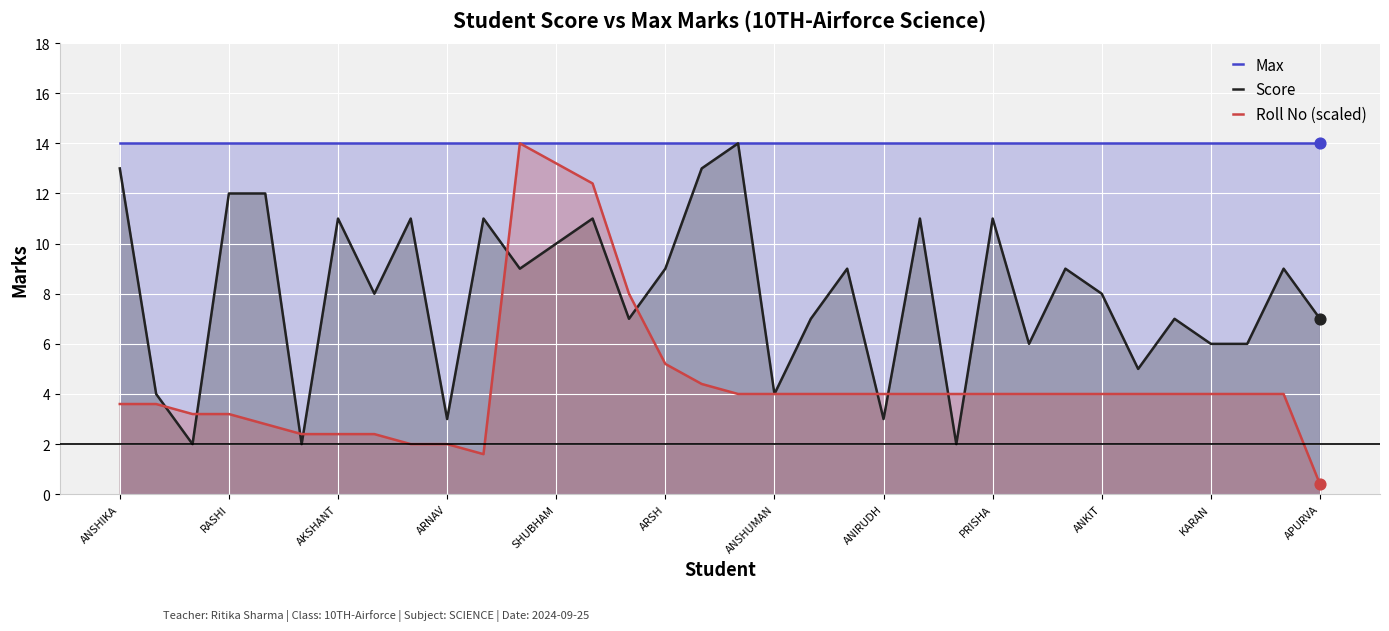

Which series contains the lowest Y value?

Roll No (scaled)